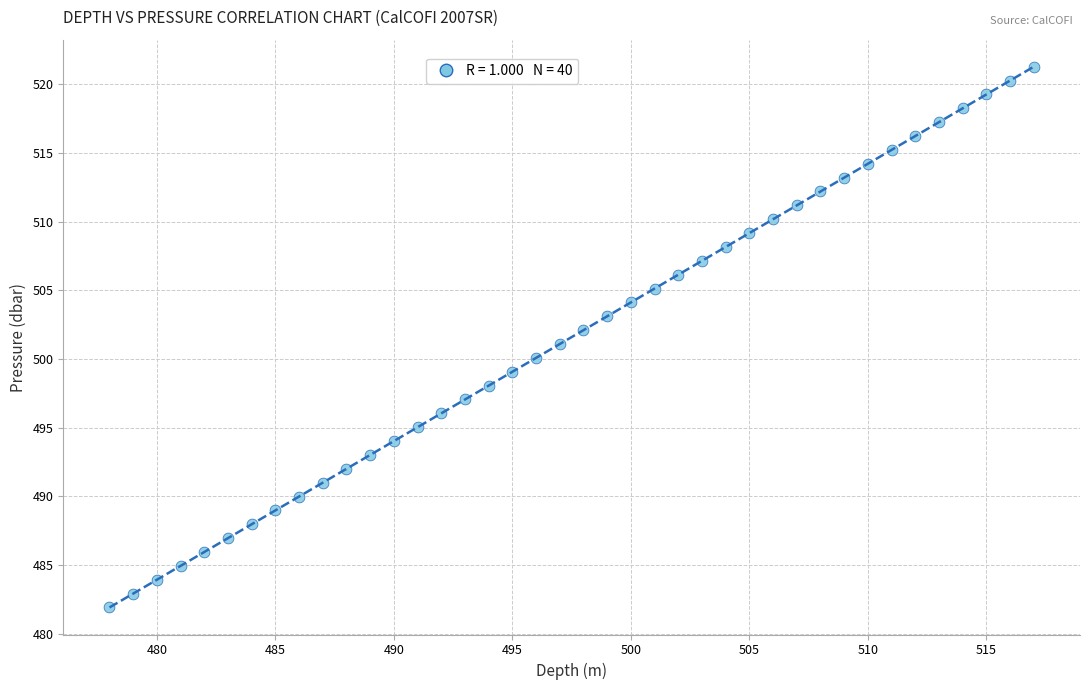

What is the range of X values (max minus min)?

39.0